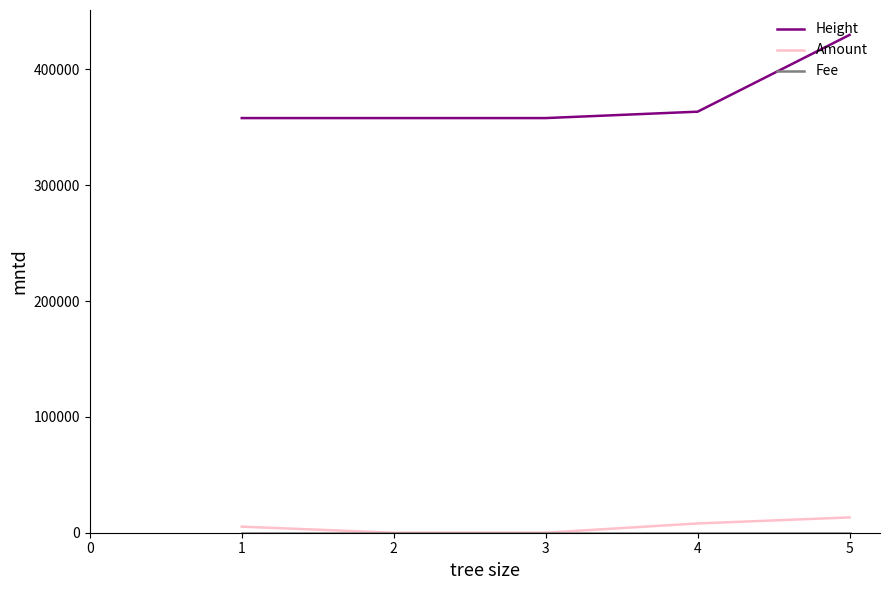

Between 1 and 5, which series saw the biggest shift?

Height